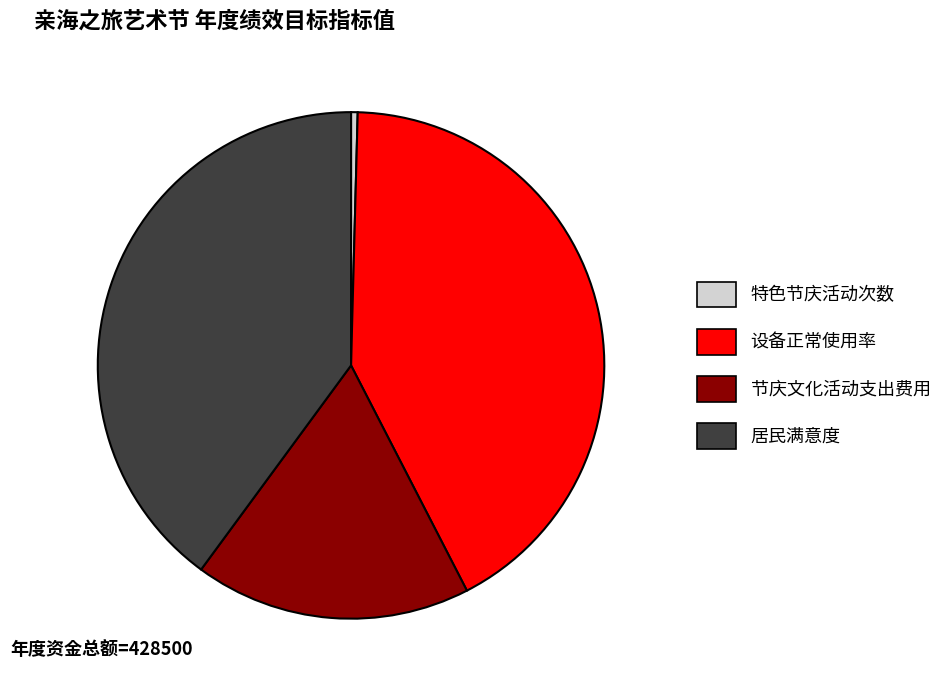

What is the smallest slice in the pie chart?

特色节庆活动次数